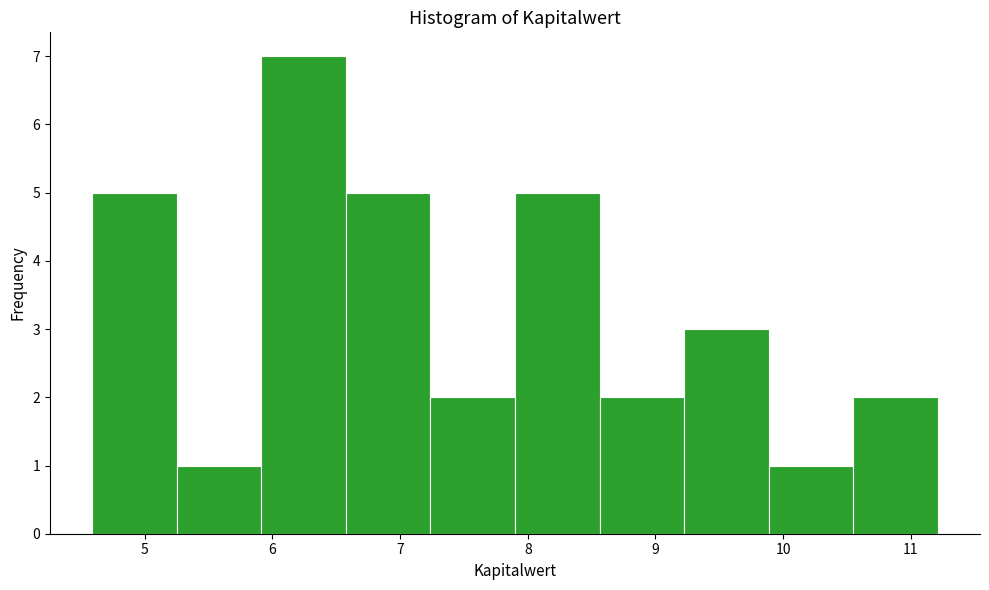

Over which range of the x-axis is the bar tallest?

5.9 to 6.6